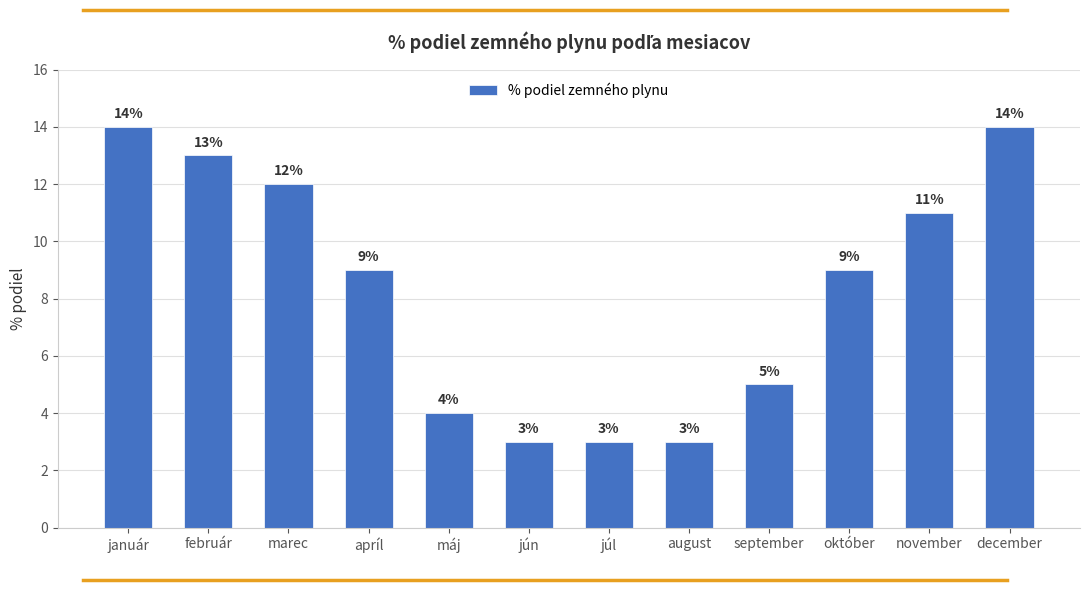

What is the approximate value at december, to the nearest 5?

15